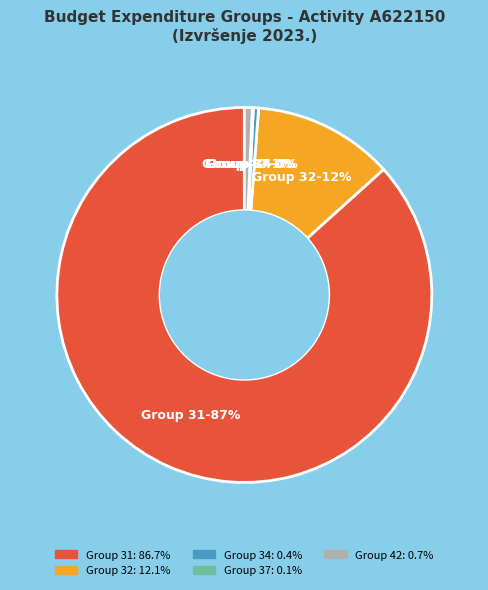

Is there any slice that represents more than half of the pie?

Yes